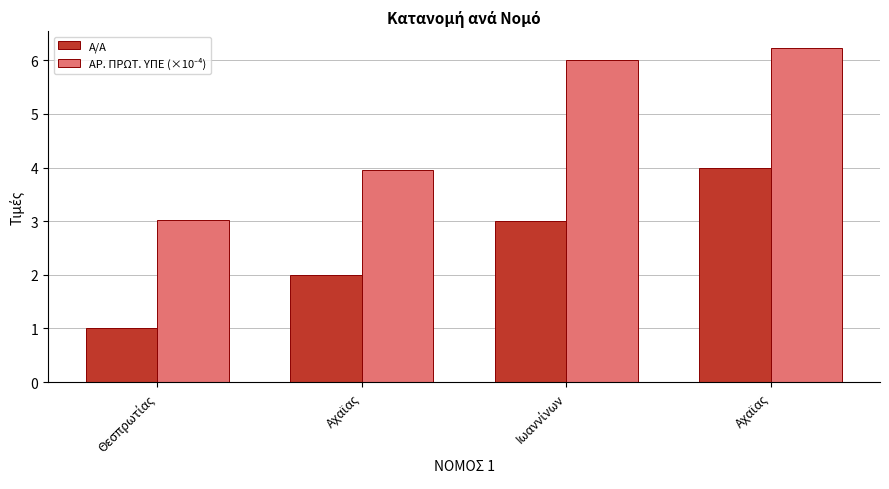

Where is ΑΡ. ΠΡΩΤ. ΥΠΕ (×10⁻⁴) nearest to the value 4?

Αχαϊας